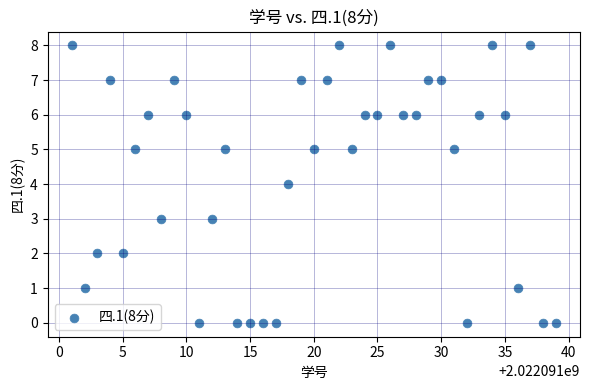

What is the range of X values (max minus min)?

38